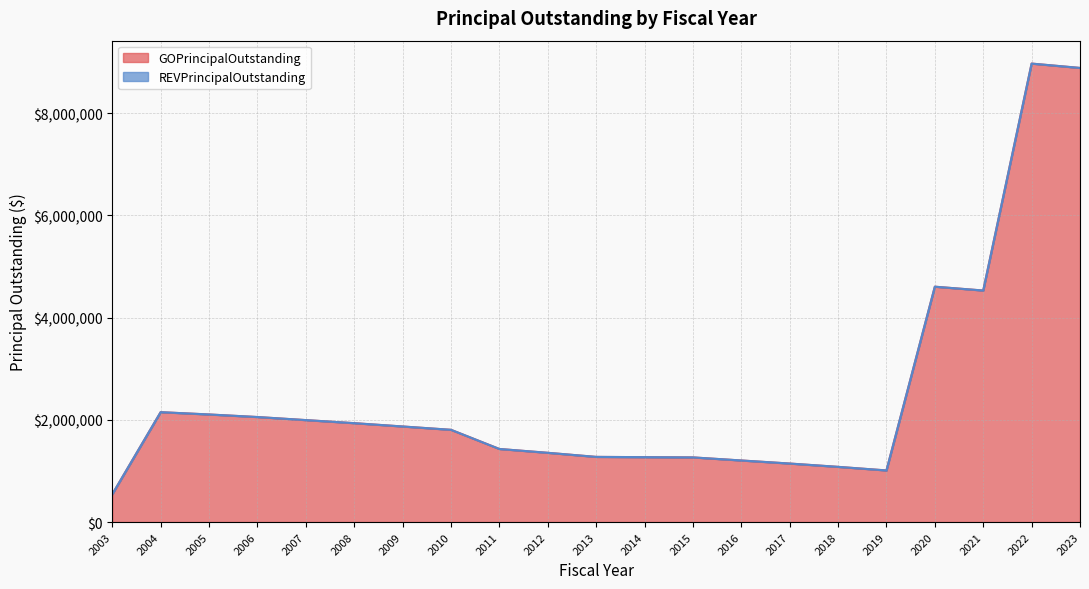

Reading left to right, what are all the values shown in this chart?

543122.5	2150000.0	2105000.0	2055000.0	1995000.0	1935000.0	1870000.0	1805000.0	1430000.0	1355000.0	1275000.0	1270000.0	1265000.0	1205000.0	1145000.0	1080000.0	1010000.0	4605000.0	4530000.0	8970000.0	8885000.0